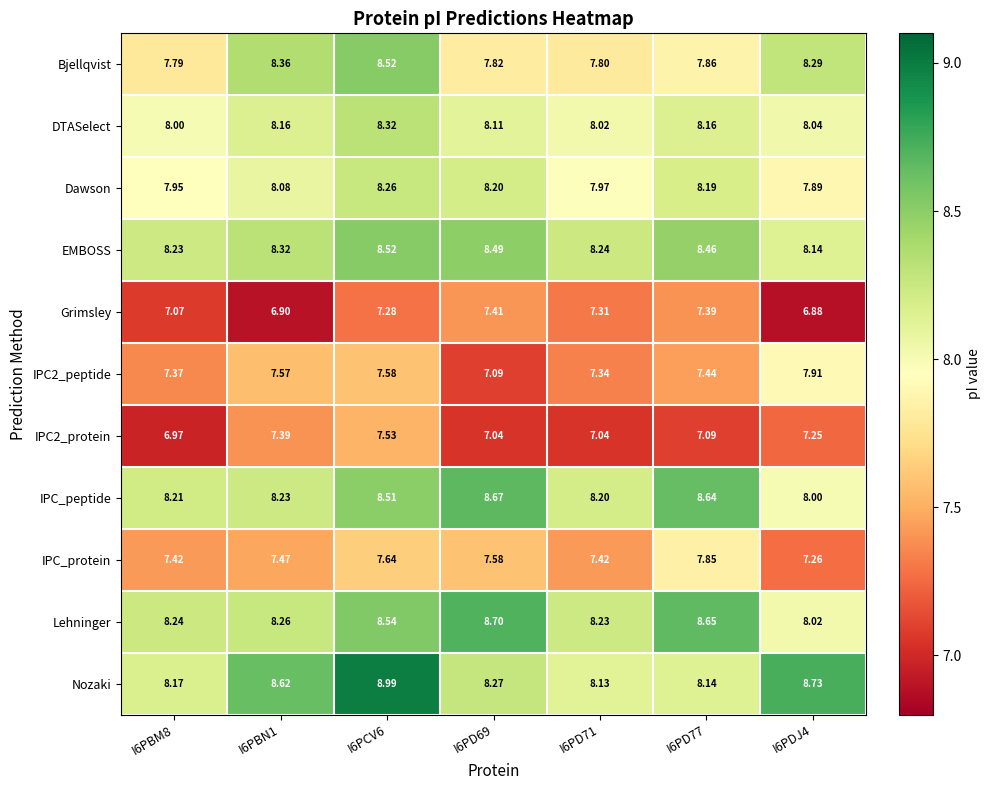

Which series has the largest range (max minus min)?

Nozaki